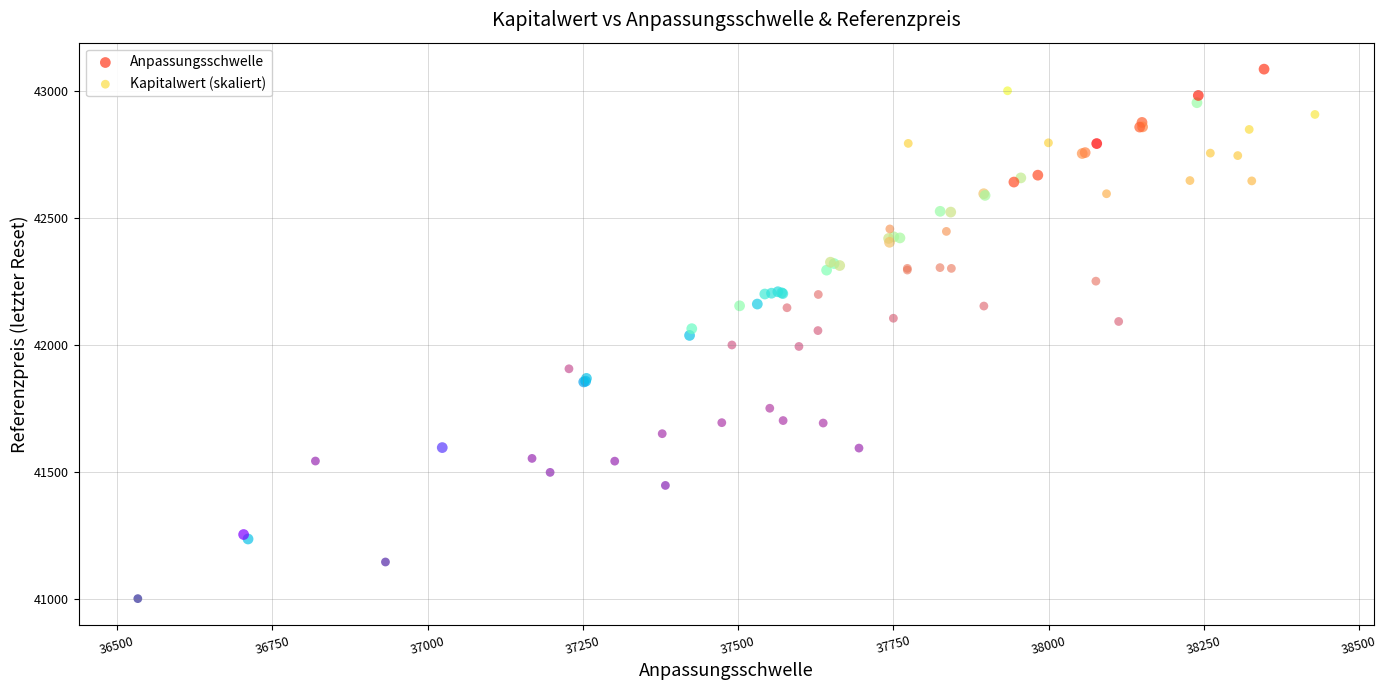

Which series reaches the minimum Y coordinate?

Kapitalwert (skaliert)